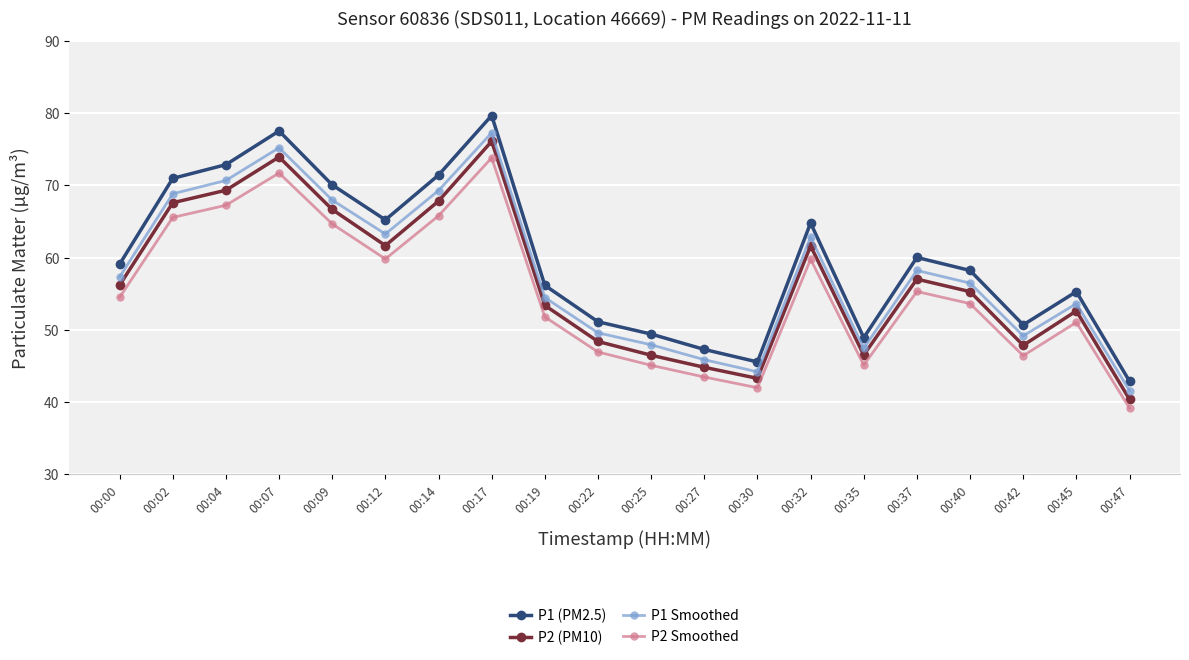

True or false: P2 Smoothed has a value of 15.1 at 00:45.

False